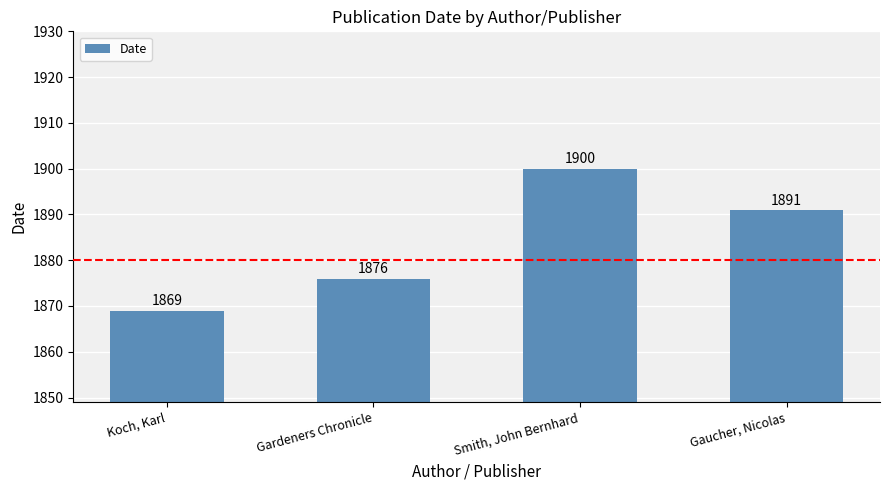

Reading left to right, transcribe all the data shown in this chart.

1869	1876	1900	1891